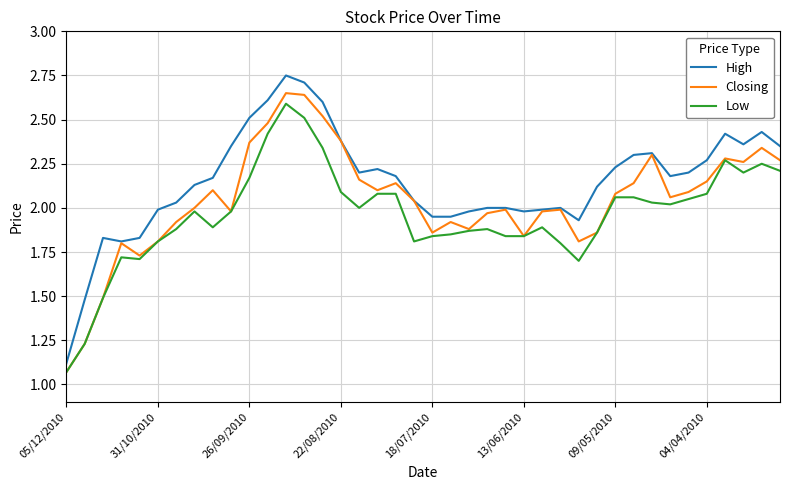

Which series has the widest spread of values?

High